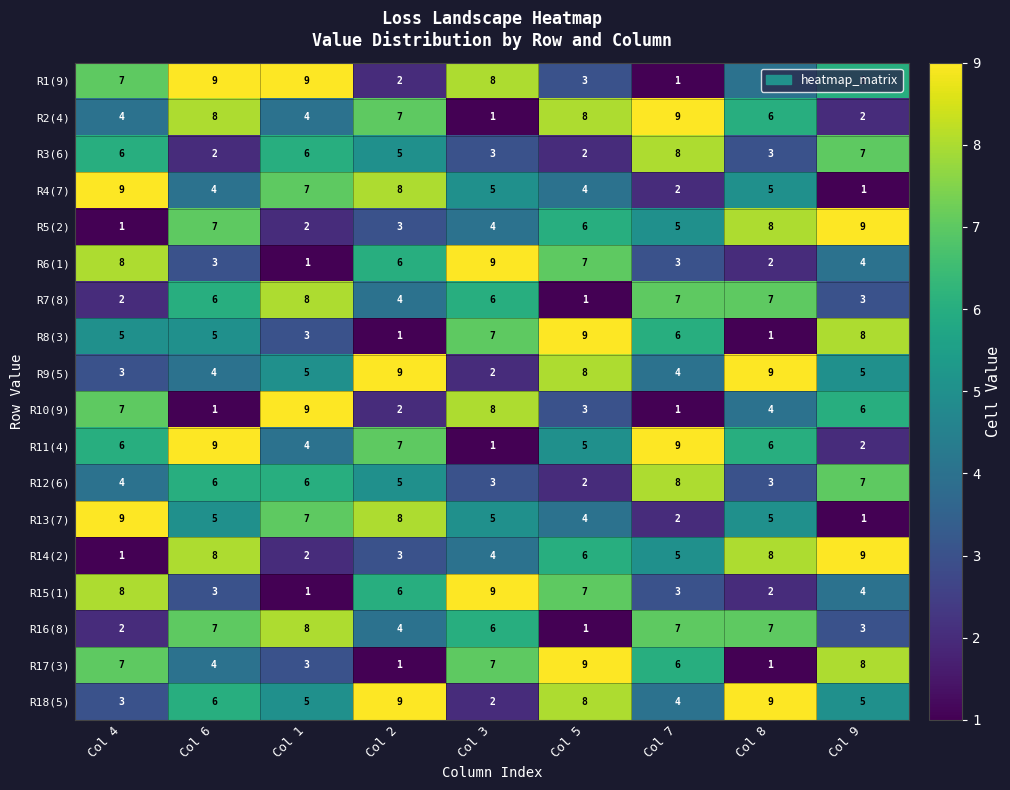

What is the difference between the second highest and second lowest values in the R13(7) series?

6